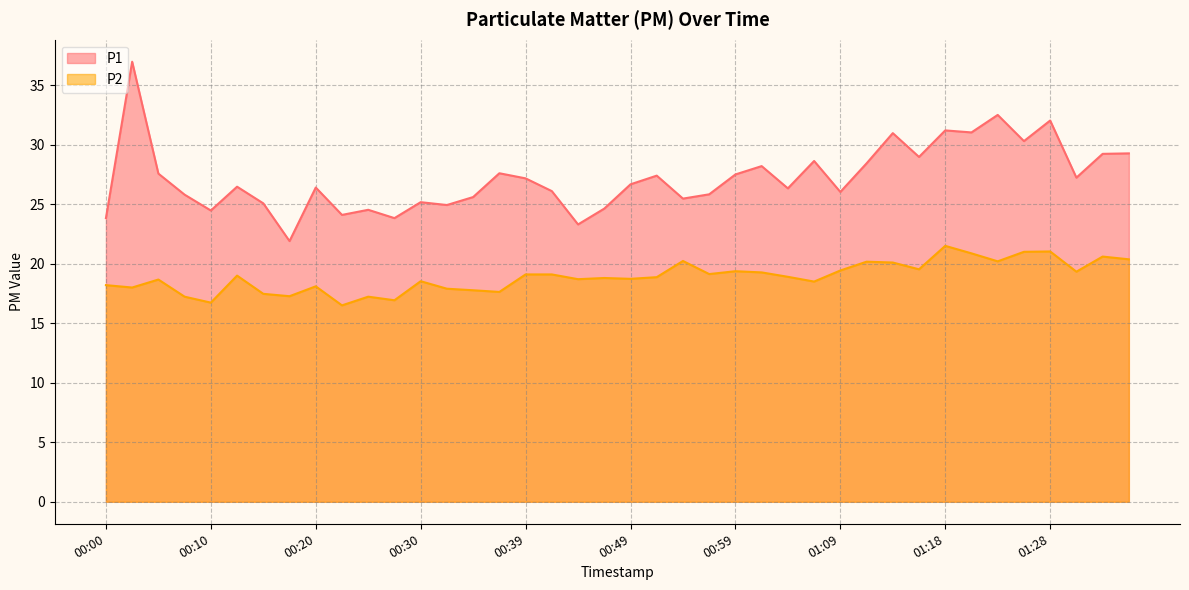

List the series in order of their peak value, lowest first.

P2, P1